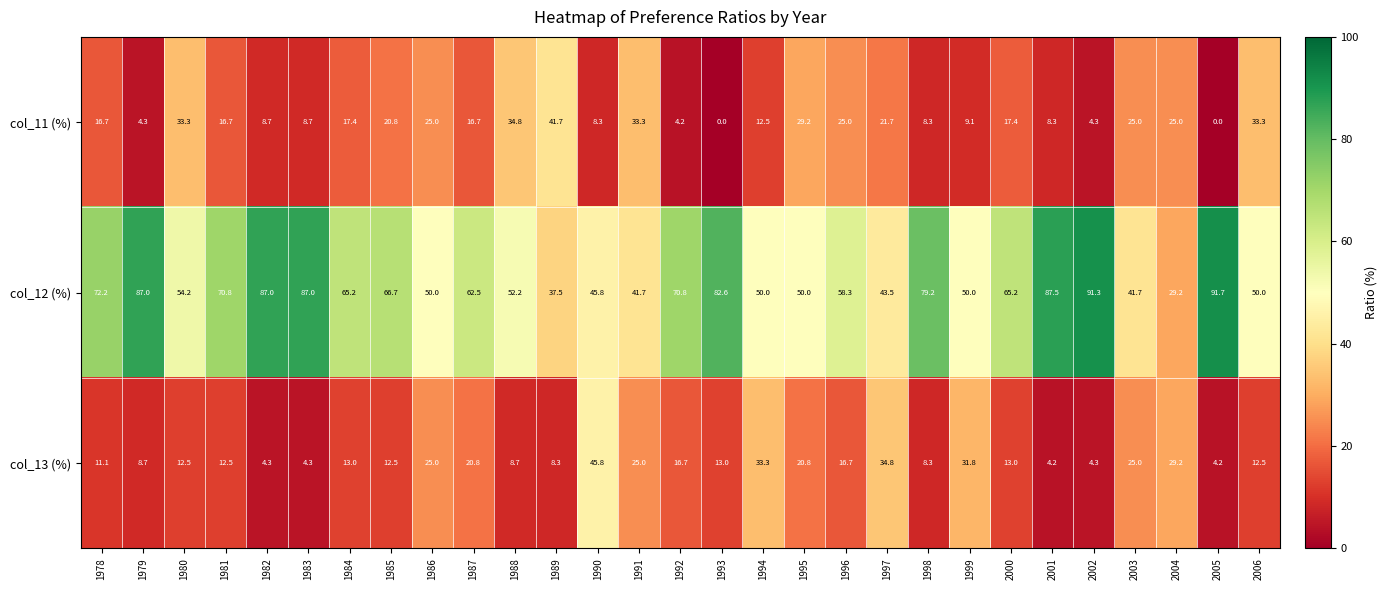

The value of col_13 (%) at 2003 is 34.6. True or false?

False